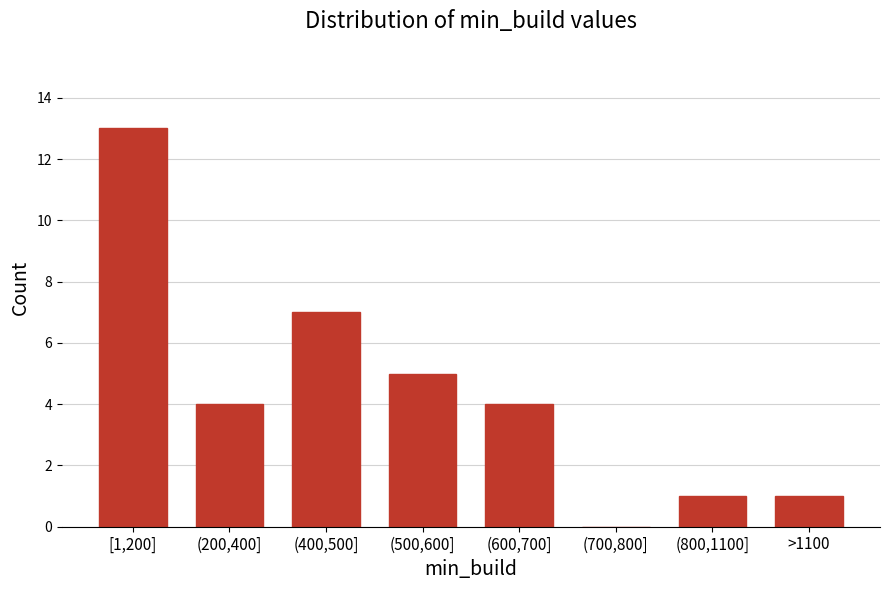

Reading right to left, list all the values displayed in this chart.

>1100=1	(800,1100]=1	(700,800]=0	(600,700]=4	(500,600]=5	(400,500]=7	(200,400]=4	[1,200]=13